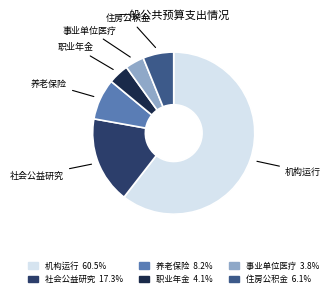

Is there any slice that represents more than half of the pie?

Yes